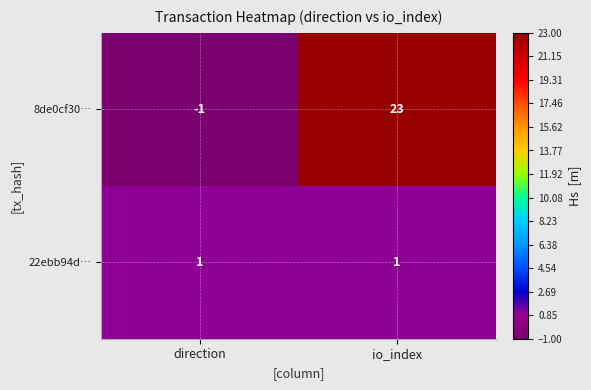

How many series are shown in this chart?

2